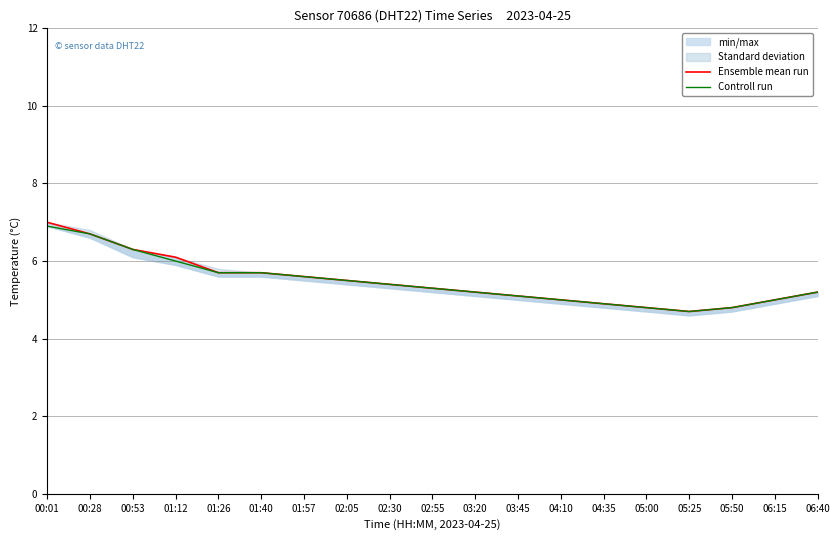

Read the Ensemble mean run value at 06:40.

5.2